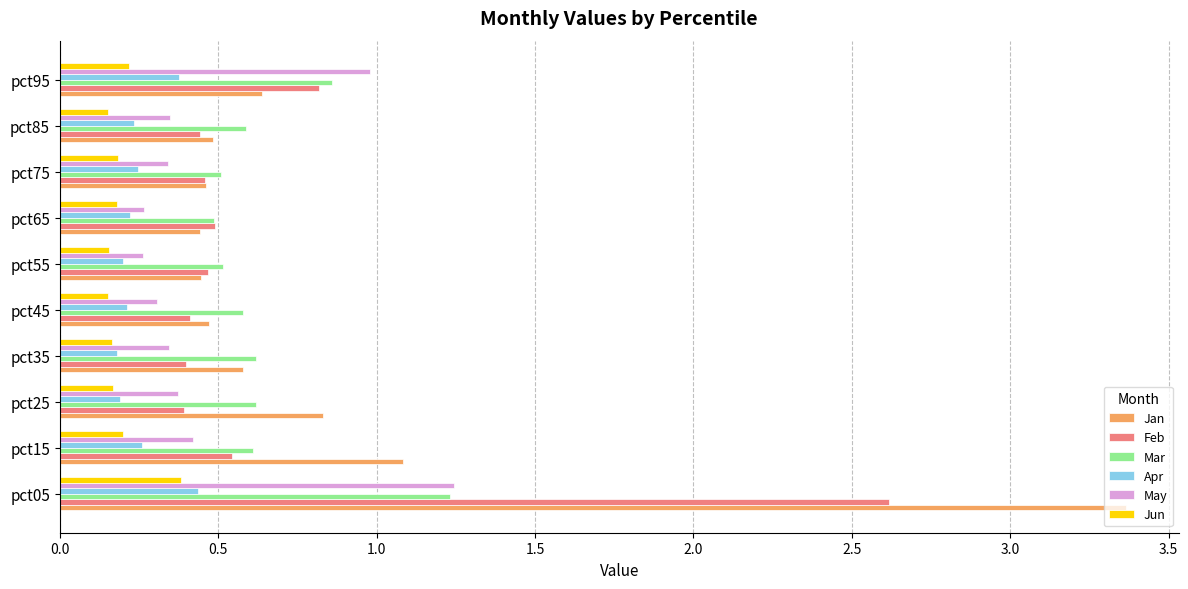

What is the difference between the maximum and minimum values in the Feb series?

2.2